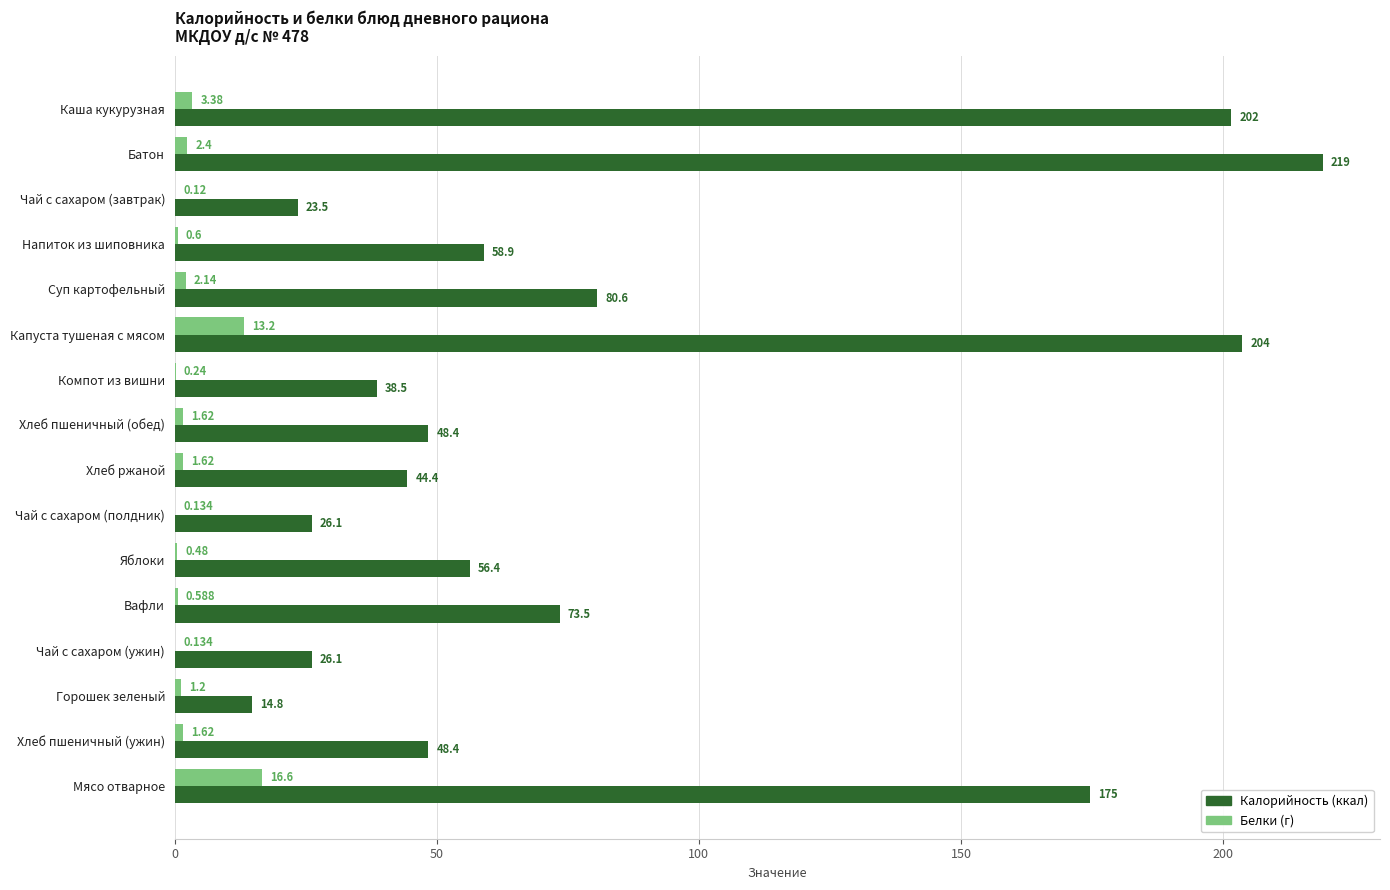

Where is Калорийность (ккал) nearest to the value 116?

Суп картофельный